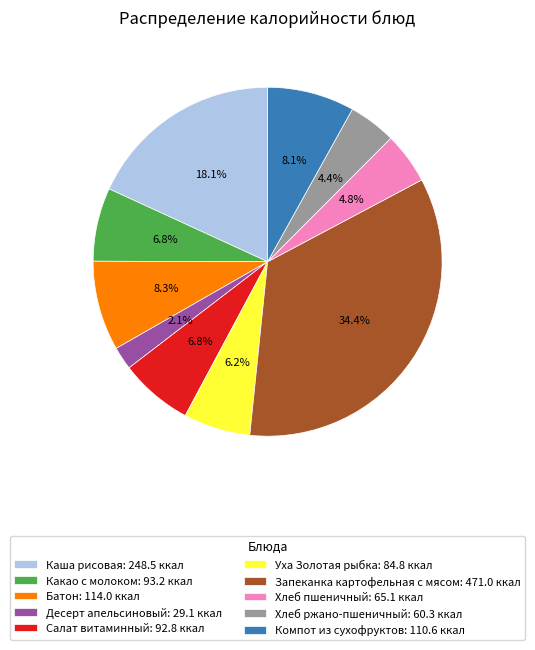

Which category has the biggest portion of the pie?

Запеканка картофельная с мясом